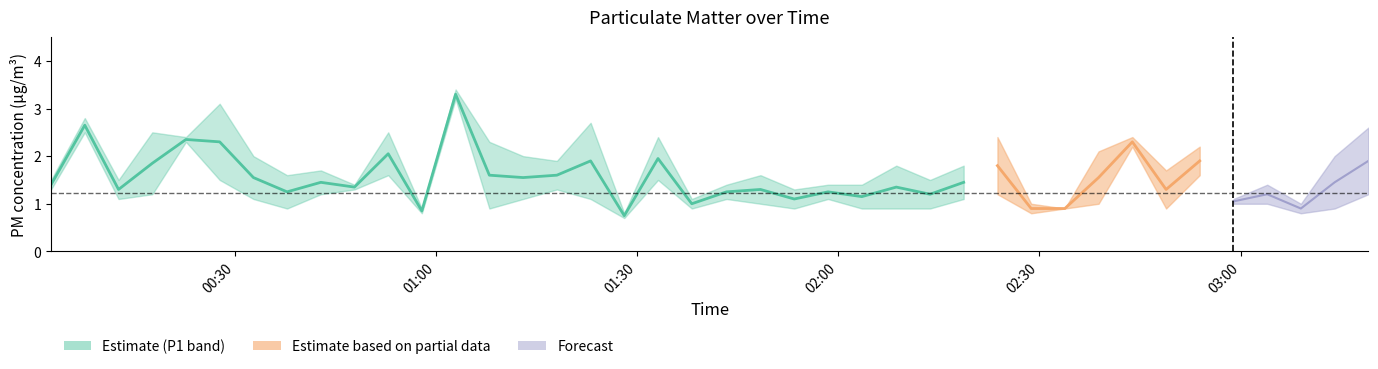

How many interior local peaks does the P1 series have?

14